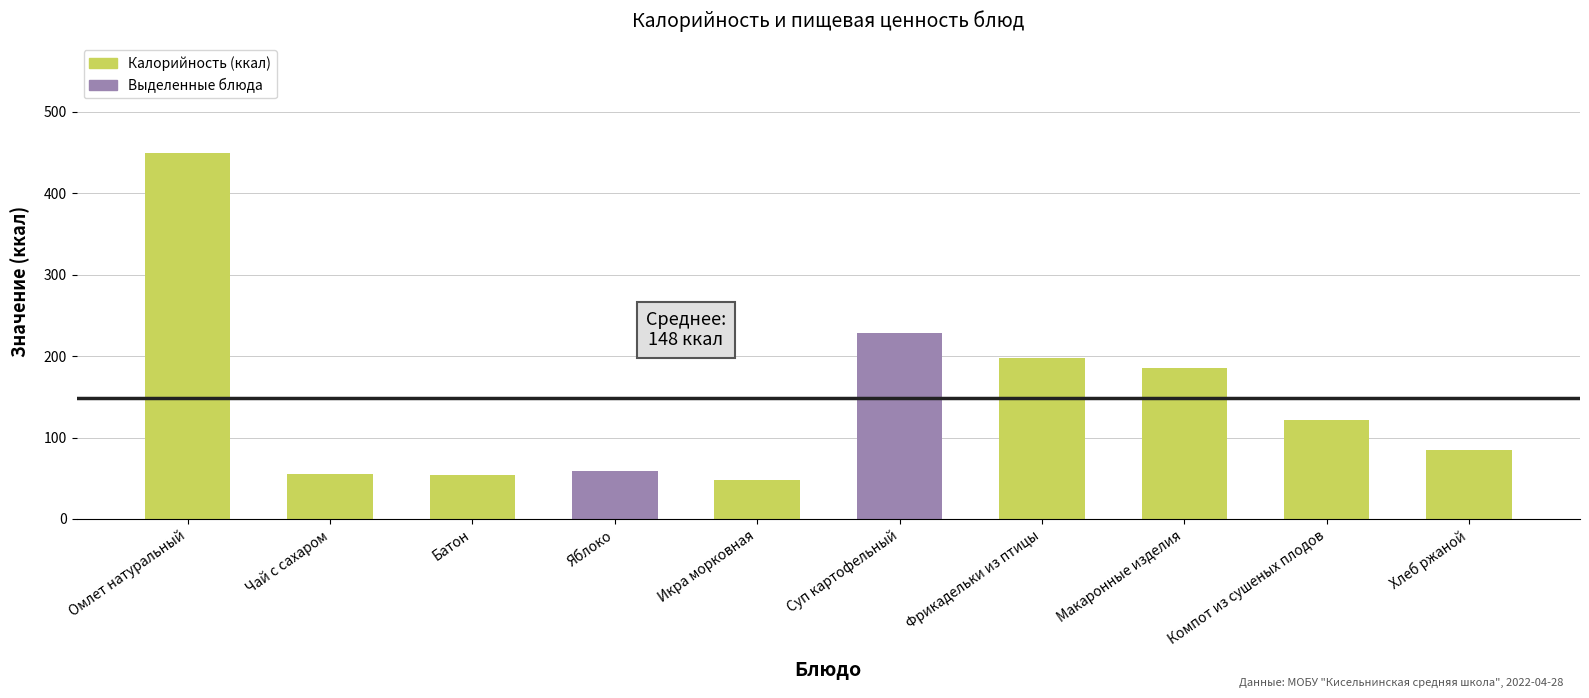

Which has a higher value, Омлет натуральный or Батон?

Омлет натуральный